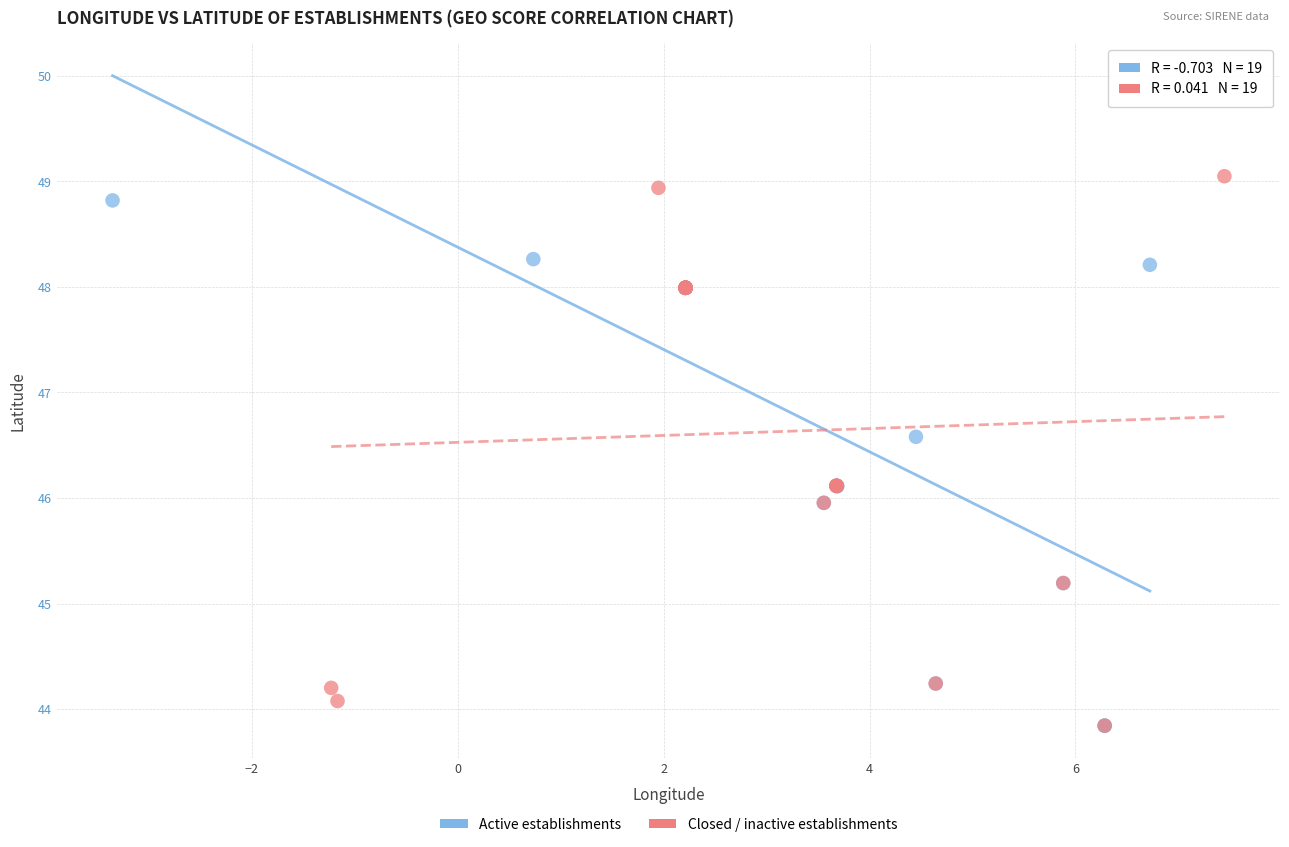

Which series contains the highest Y value?

Closed / inactive establishments